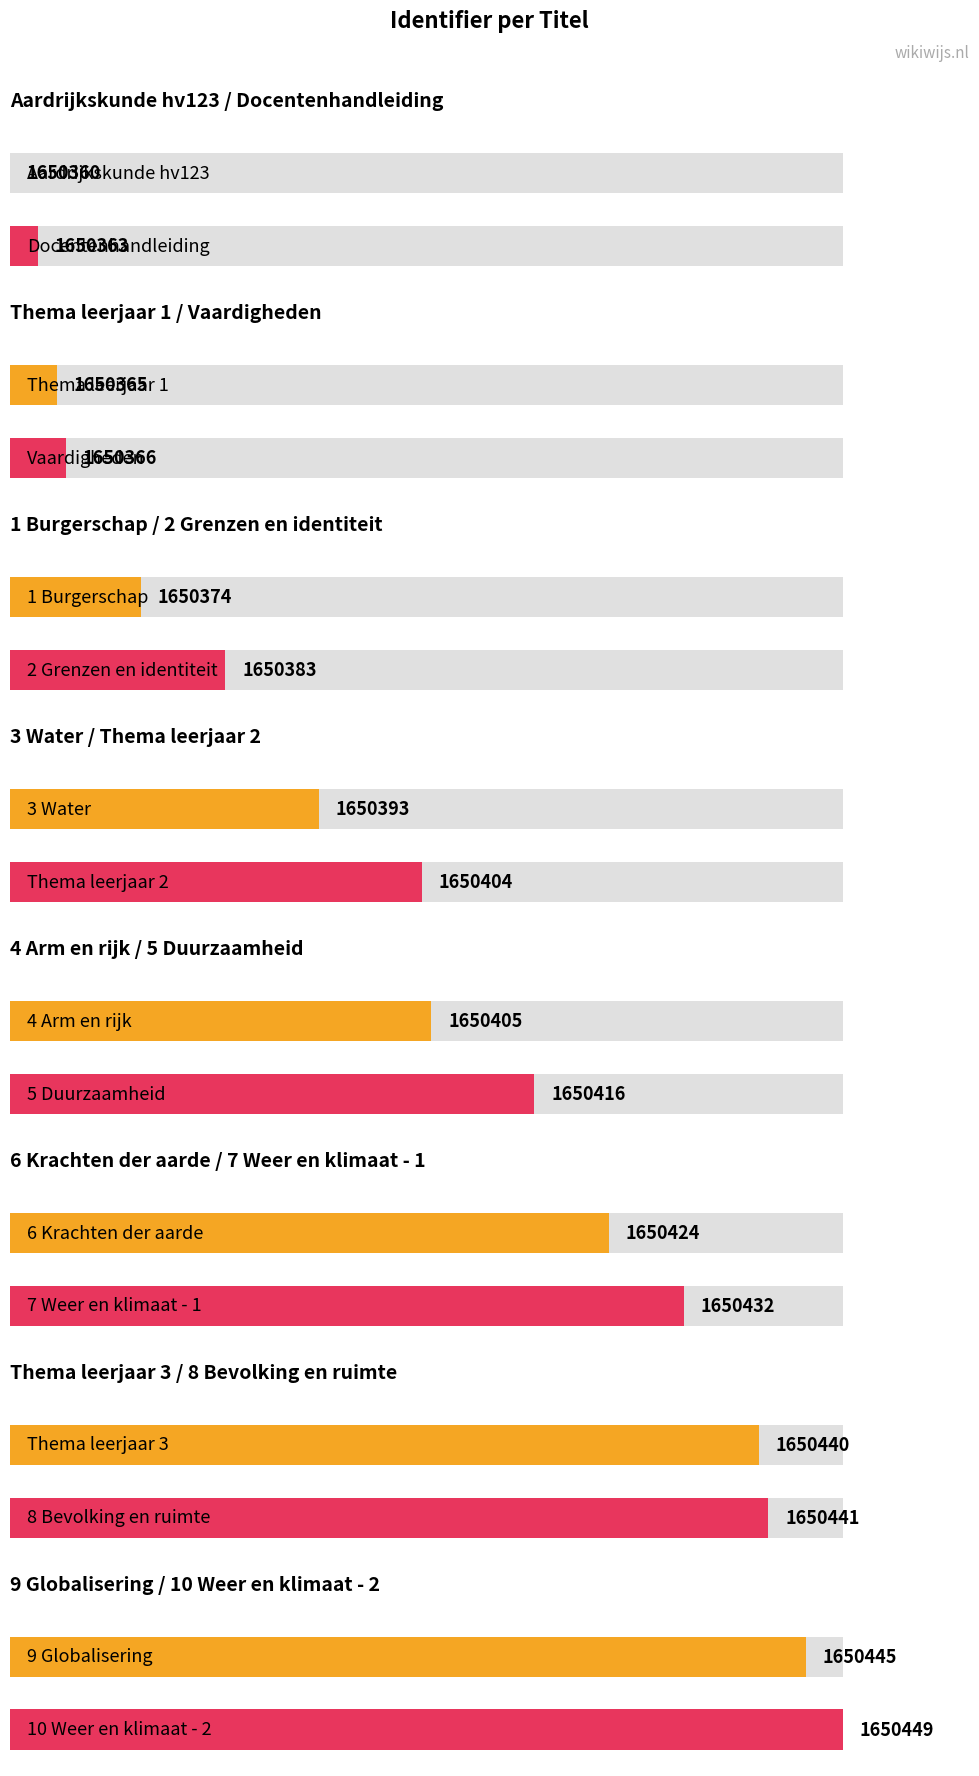

What position from the left is 10 Weer en klimaat - 2?

16